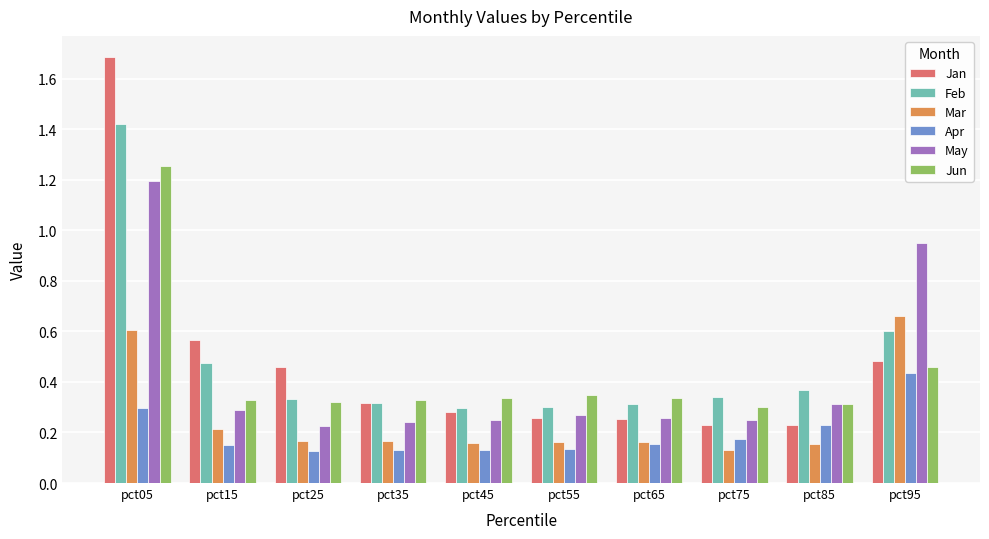

What is the total value across all series at pct35?

1.5